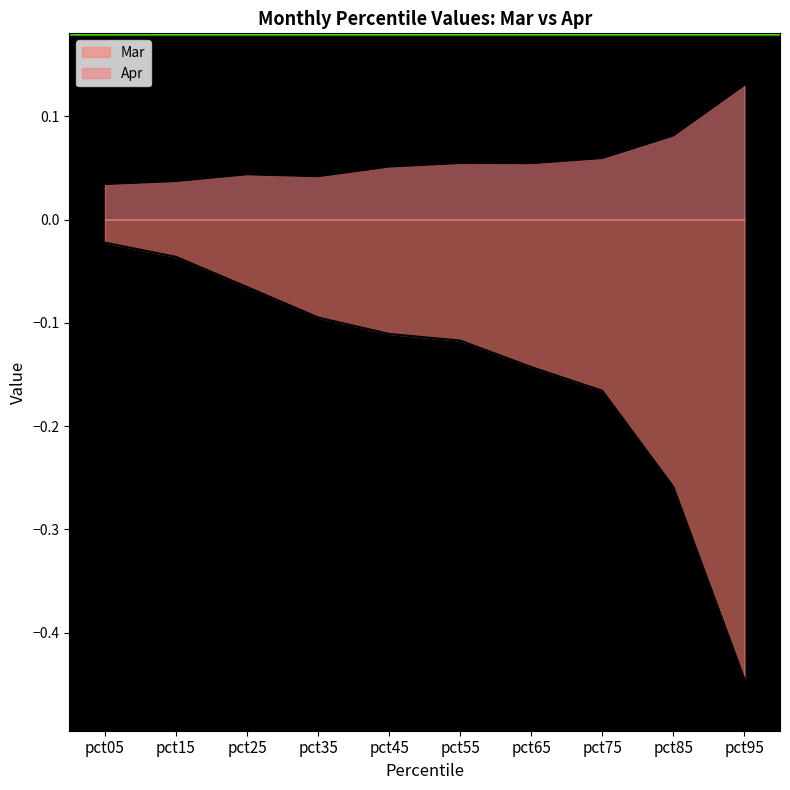

Reading left to right, extract all data points from this chart.

Mar: pct05=-0.0	pct15=-0.0	pct25=-0.1	pct35=-0.1	pct45=-0.1	pct55=-0.1	pct65=-0.1	pct75=-0.2	pct85=-0.3	pct95=-0.4
Apr: pct05=0.0	pct15=0.0	pct25=0.0	pct35=0.0	pct45=0.1	pct55=0.1	pct65=0.1	pct75=0.1	pct85=0.1	pct95=0.1